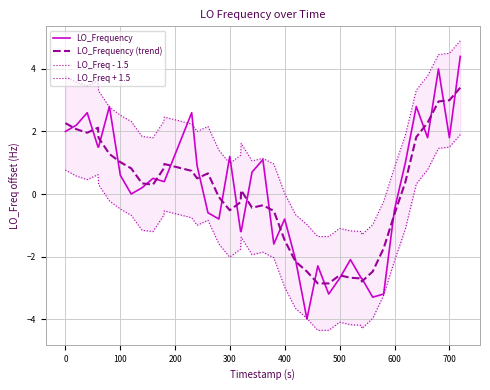

What is the maximum value for LO_Frequency (trend)?

3.4